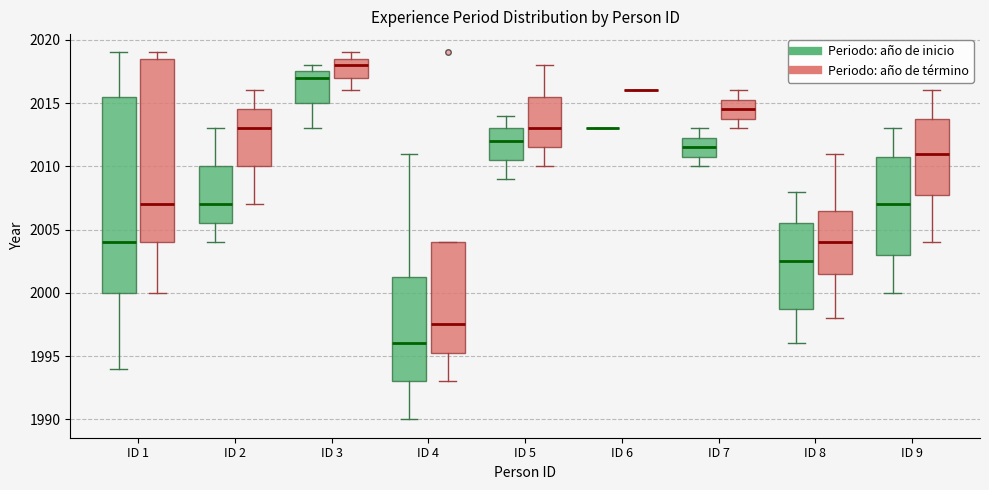

Where is the upper edge of the box for ID 2 (Periodo: año de término) on the y-axis? The values are not printed on the chart, so give them approximately, as read against the axis.

2014.5